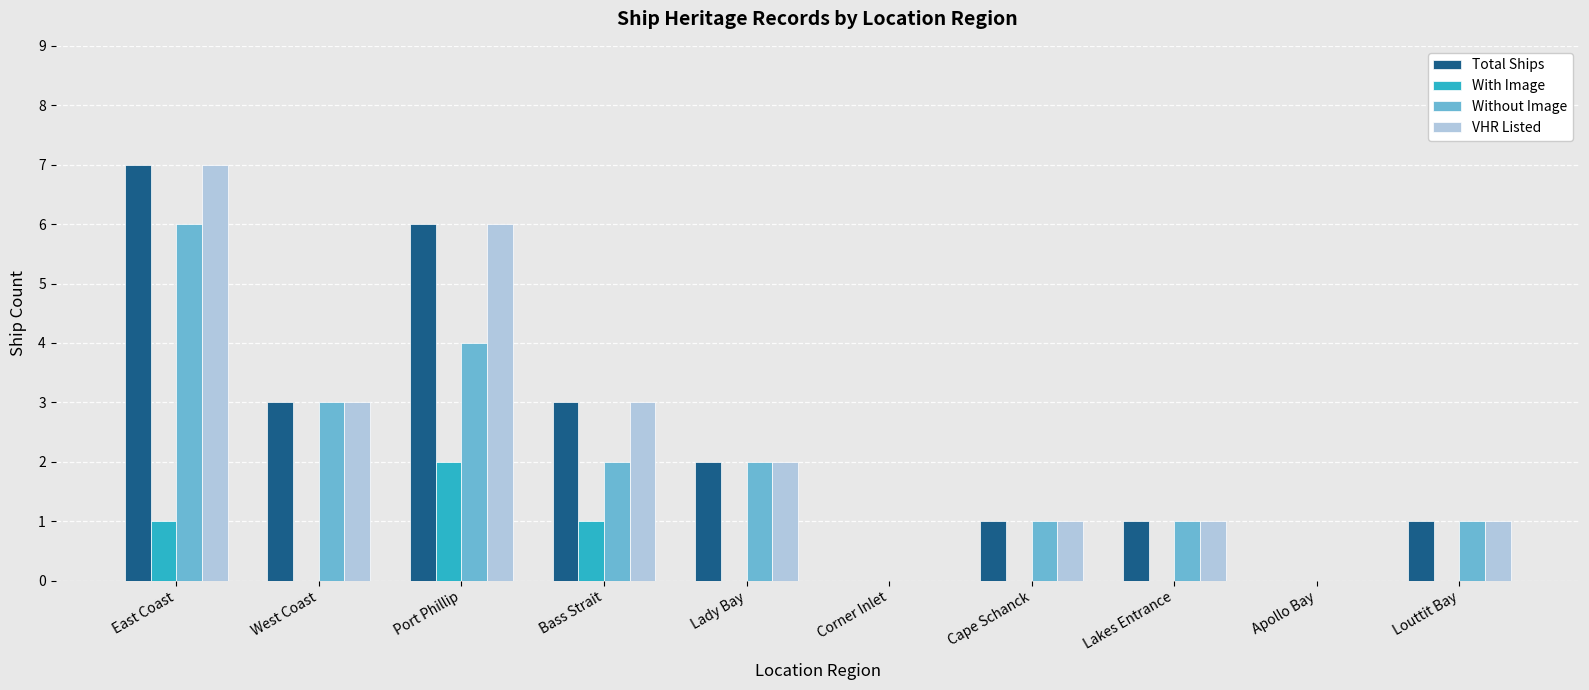

Reading right to left, list all the values displayed in this chart.

Total Ships: Louttit Bay=1	Apollo Bay=0	Lakes Entrance=1	Cape Schanck=1	Corner Inlet=0	Lady Bay=2	Bass Strait=3	Port Phillip=6	West Coast=3	East Coast=7
With Image: Louttit Bay=0	Apollo Bay=0	Lakes Entrance=0	Cape Schanck=0	Corner Inlet=0	Lady Bay=0	Bass Strait=1	Port Phillip=2	West Coast=0	East Coast=1
Without Image: Louttit Bay=1	Apollo Bay=0	Lakes Entrance=1	Cape Schanck=1	Corner Inlet=0	Lady Bay=2	Bass Strait=2	Port Phillip=4	West Coast=3	East Coast=6
VHR Listed: Louttit Bay=1	Apollo Bay=0	Lakes Entrance=1	Cape Schanck=1	Corner Inlet=0	Lady Bay=2	Bass Strait=3	Port Phillip=6	West Coast=3	East Coast=7